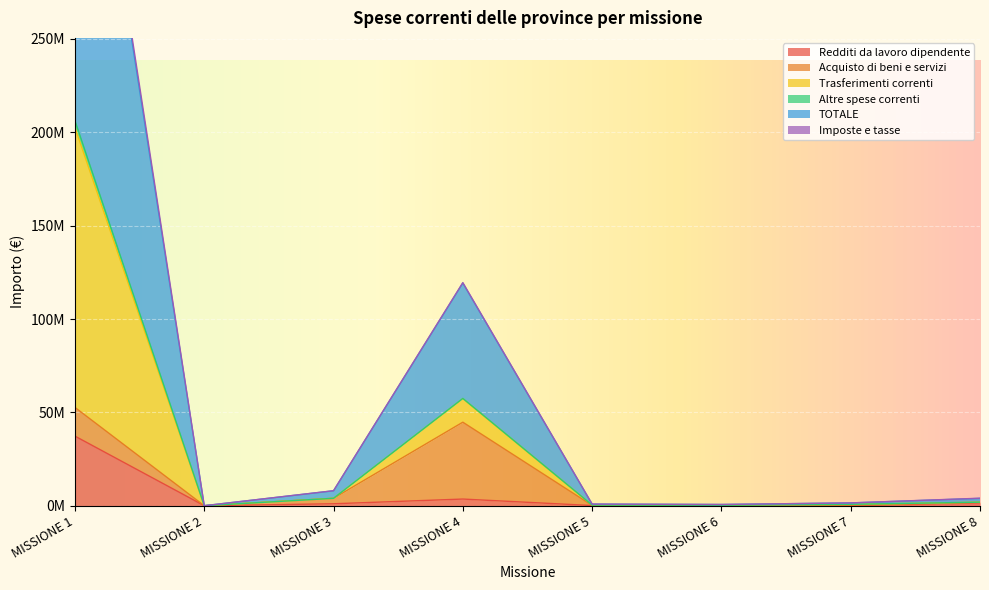

What is the sum of all Redditi da lavoro dipendente values?

43618771.5